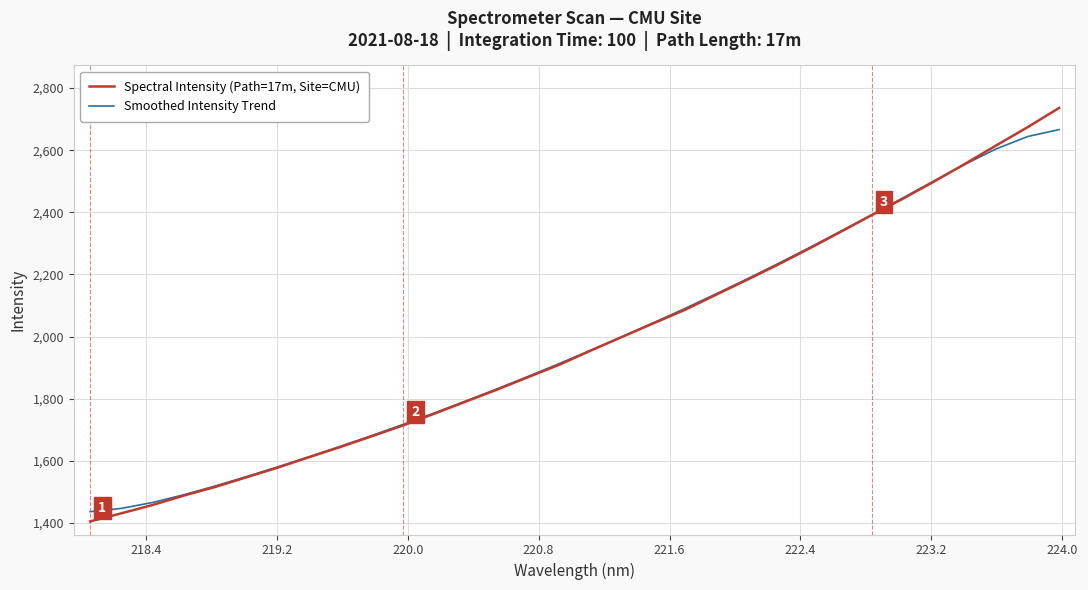

What is the highest value of the Smoothed Intensity Trend series?

2666.4